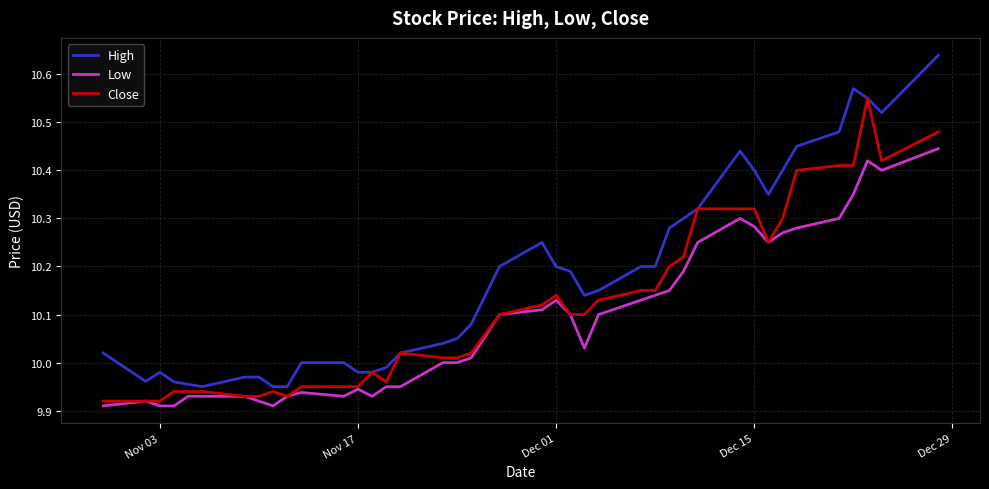

How many lines are shown in the chart?

3